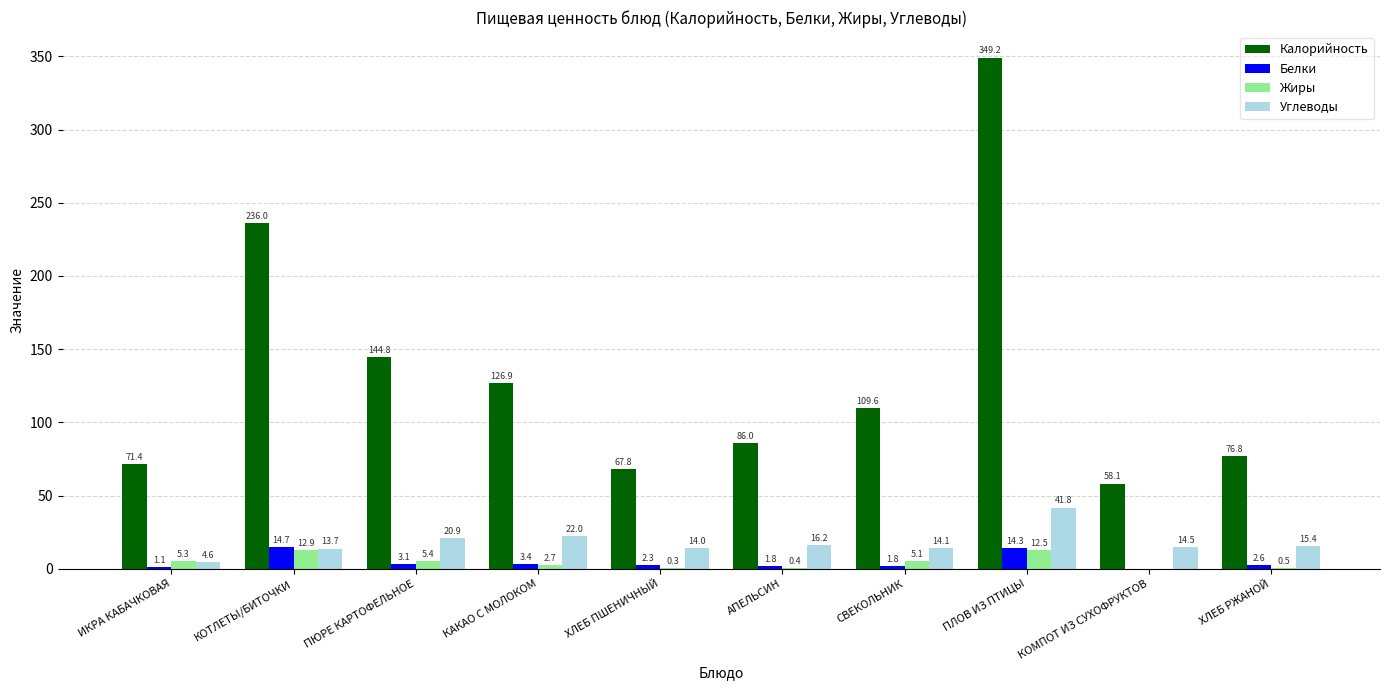

At which category is the sum across all series the highest?

ПЛОВ ИЗ ПТИЦЫ